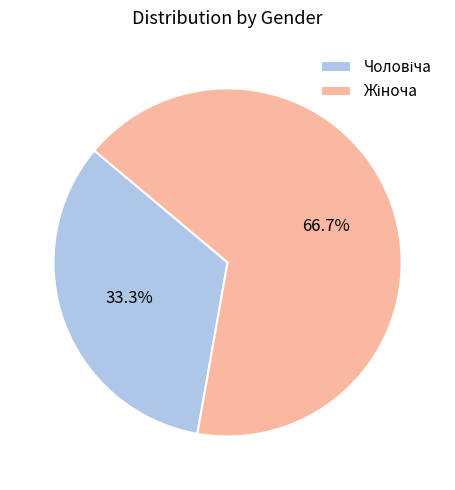

Is there any slice that represents more than half of the pie?

Yes